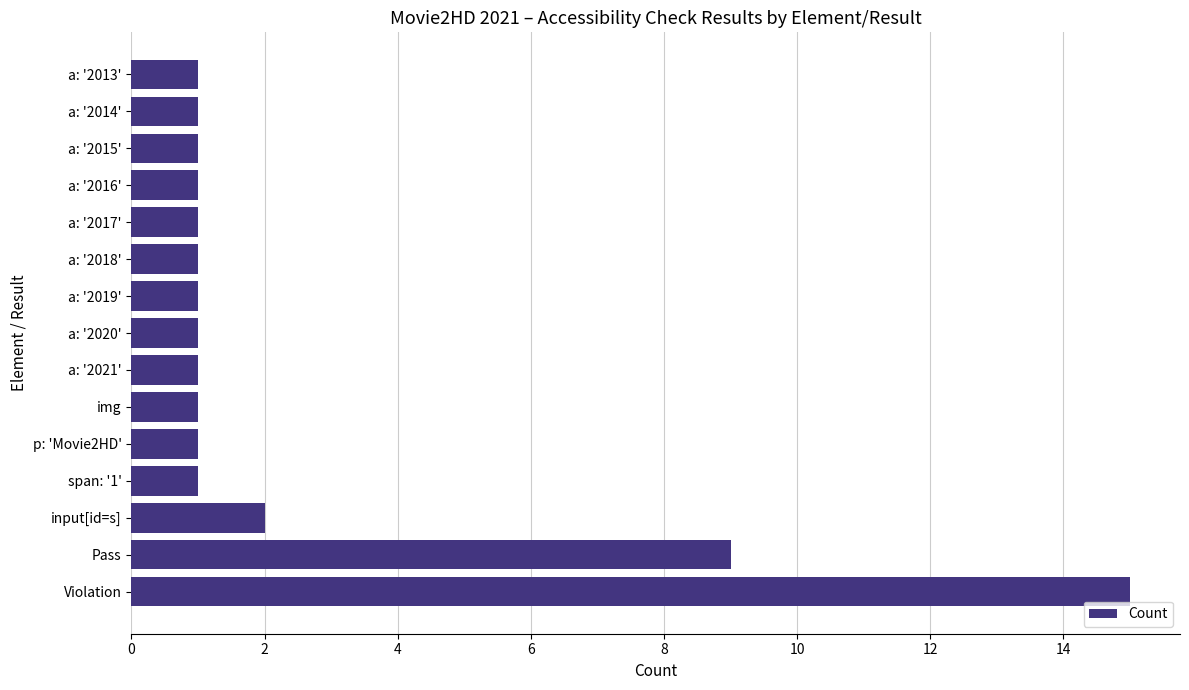

What is the difference between the second highest and minimum values?

8